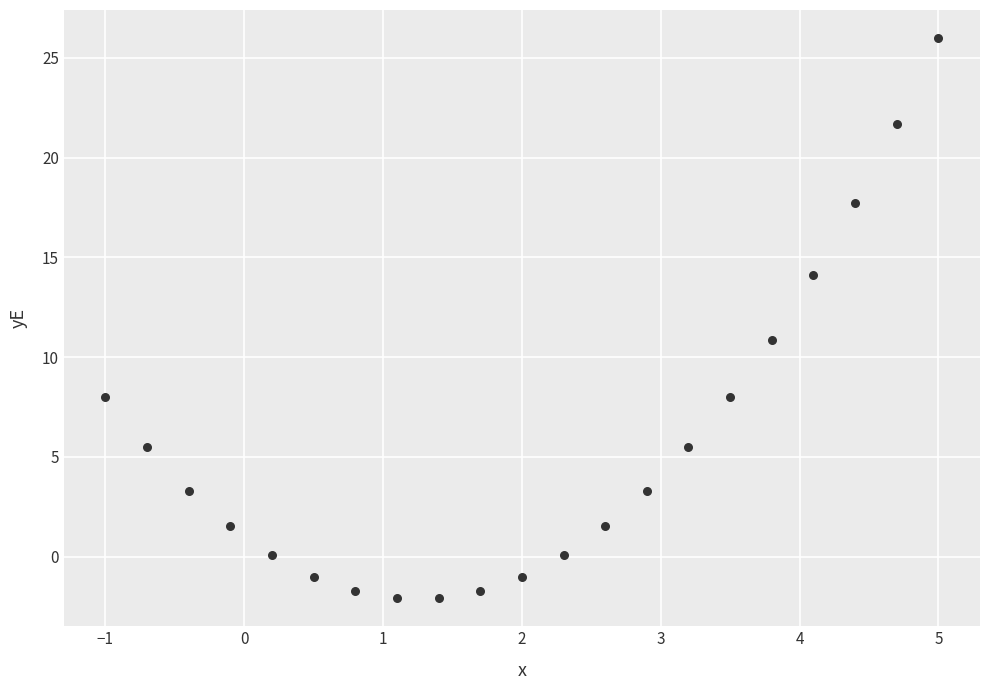

What is the range of X values (max minus min)?

6.0